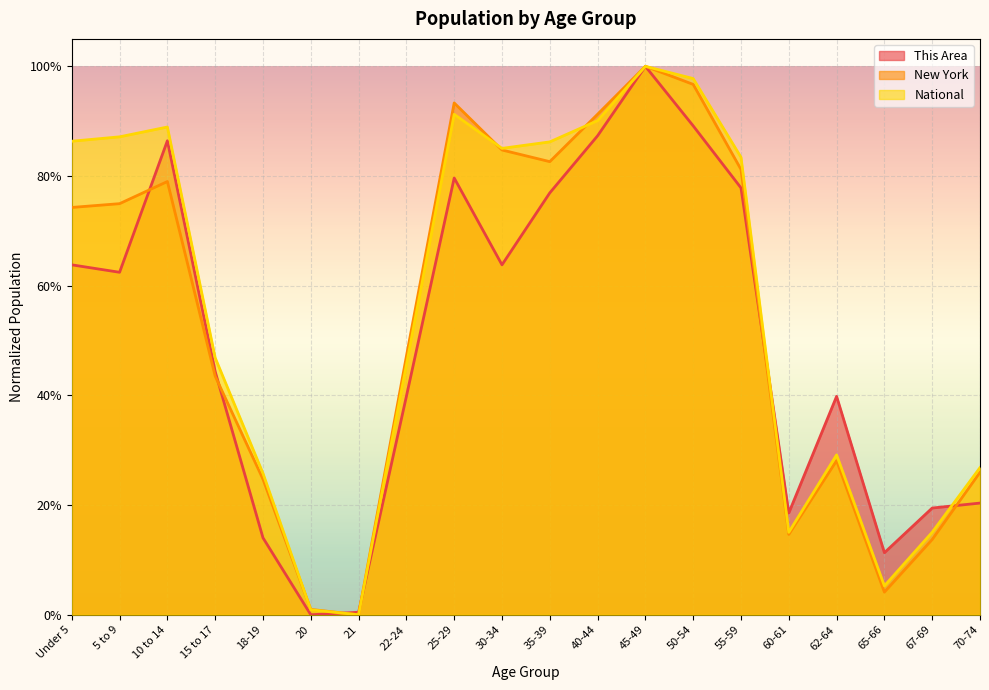

Read the This Area value at 62-64.

0.4